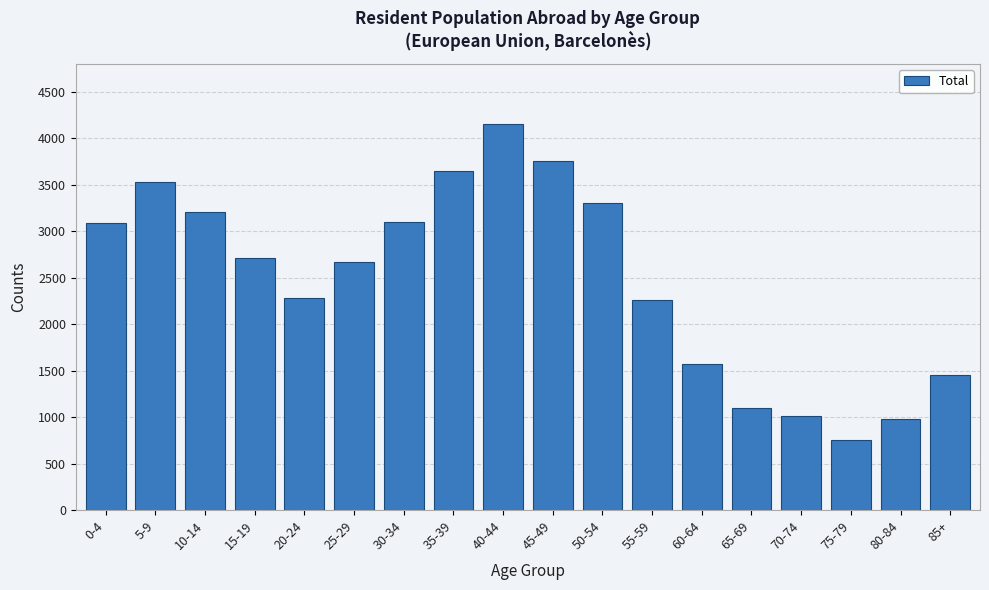

What is the greatest value displayed?

4151